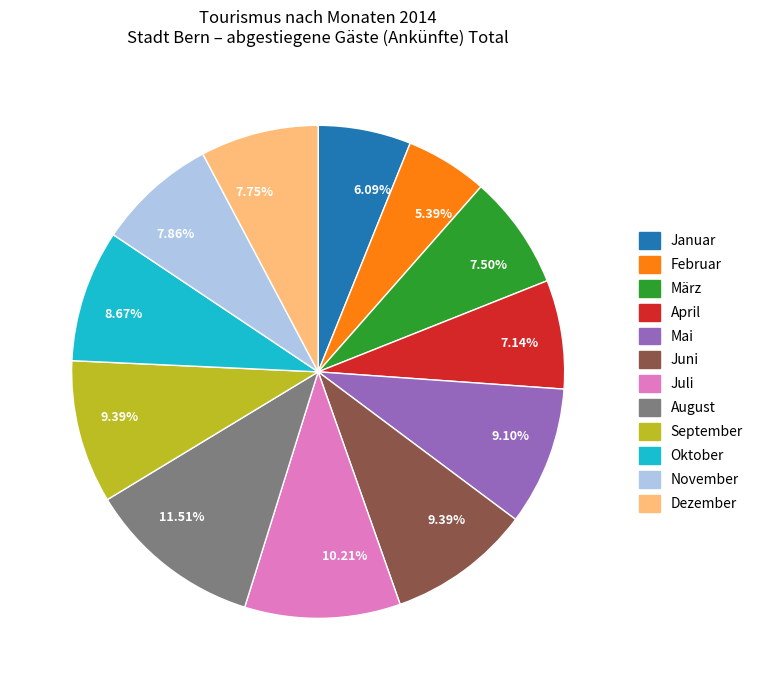

Is there a majority slice in this chart?

No